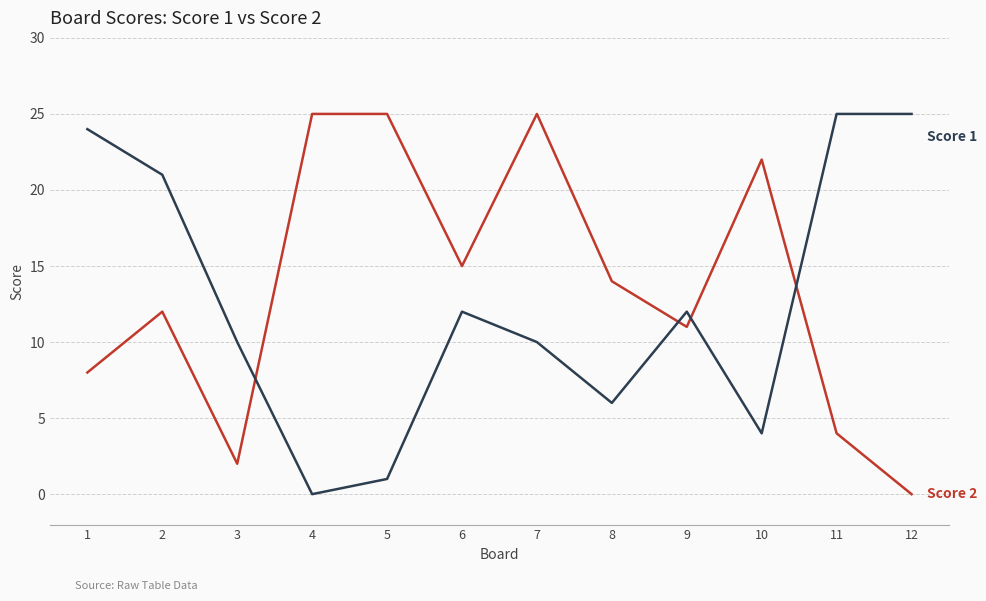

At which category is the sum across all series the highest?

7